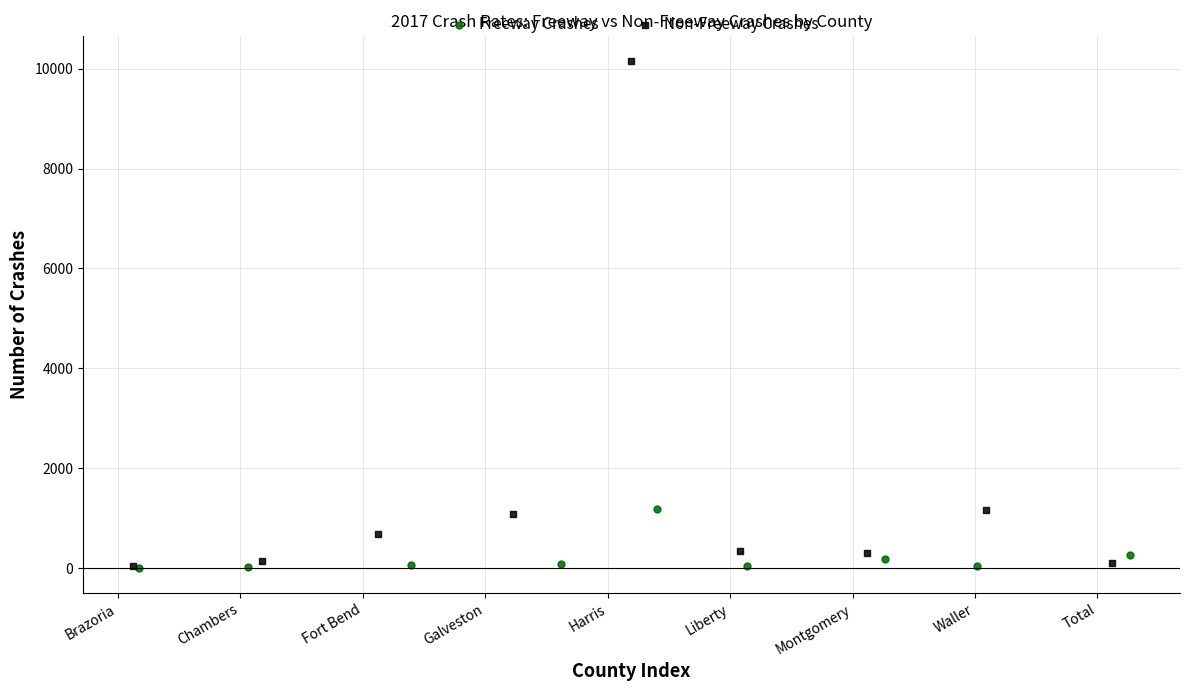

Which series has the largest Y range (max minus min)?

Non-Freeway Crashes